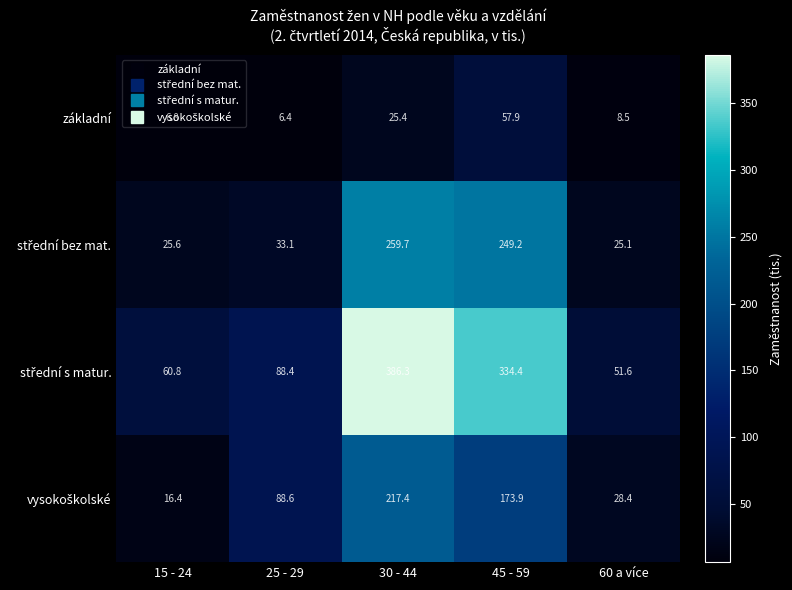

How many distinct data groups are displayed?

4